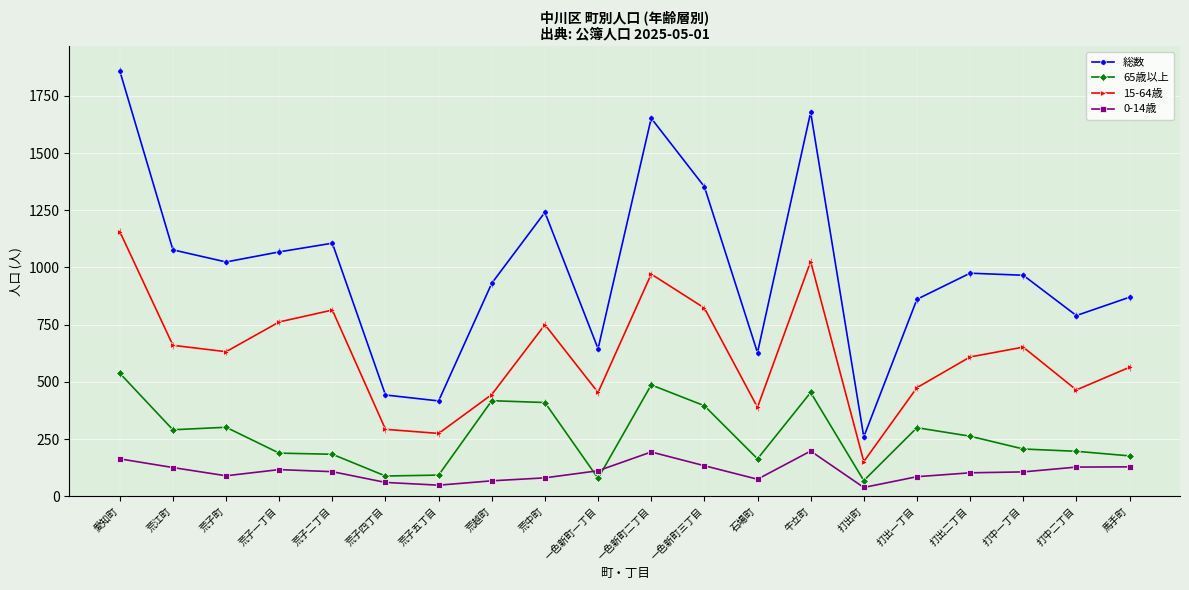

What is the sum of all 0-14歳 values?

2169